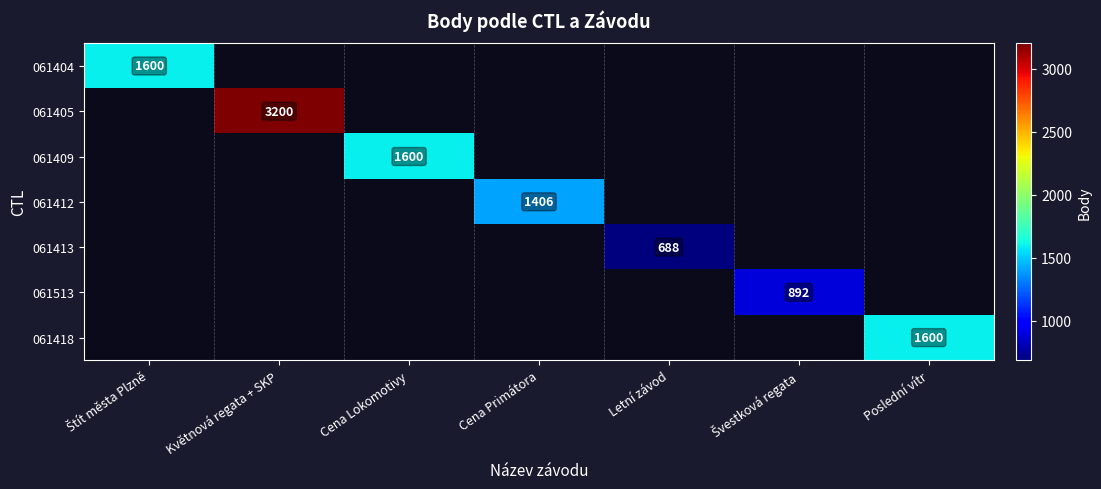

The 061418 series shows 1600 at Poslední vítr. True or false?

True